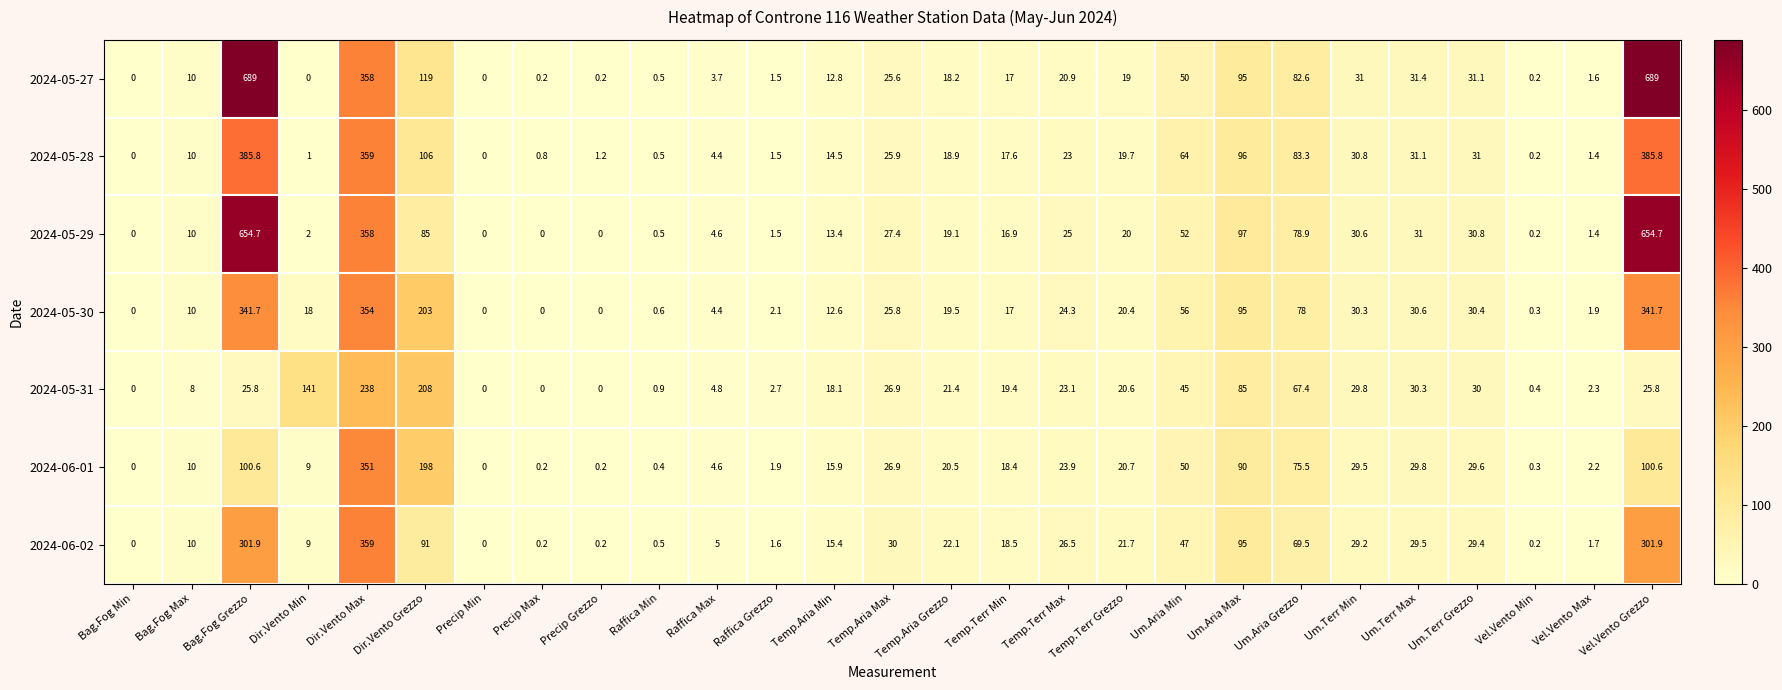

What is the approximate value of 2024-05-28 at Temp.Terr Grezzo?

19.7